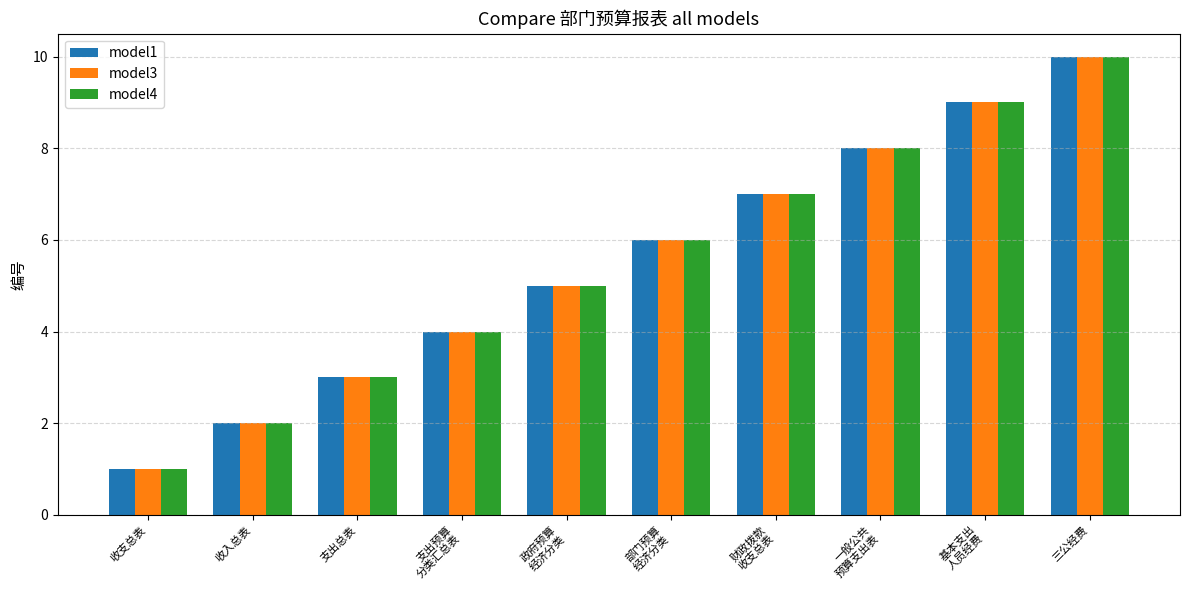

What value does the model3 series have at 三公经费?

10